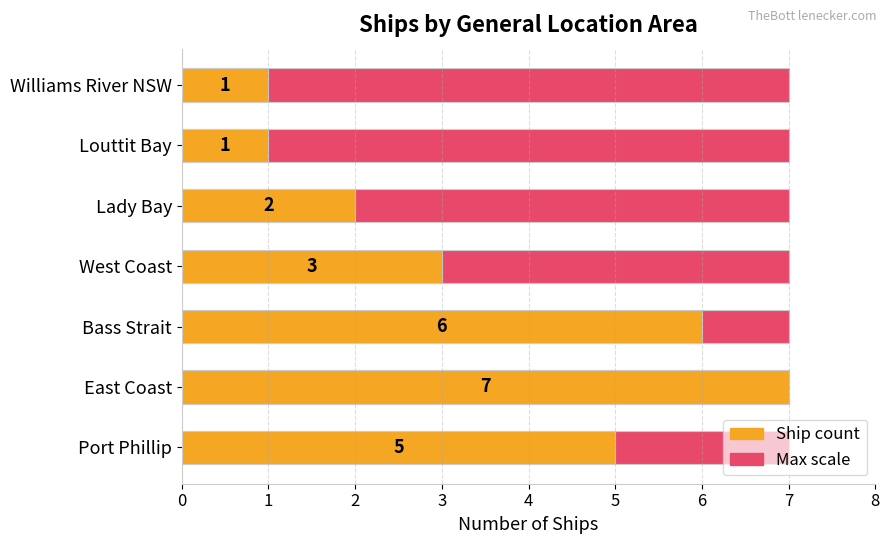

The Ship count series shows 8.9 at Port Phillip. True or false?

False